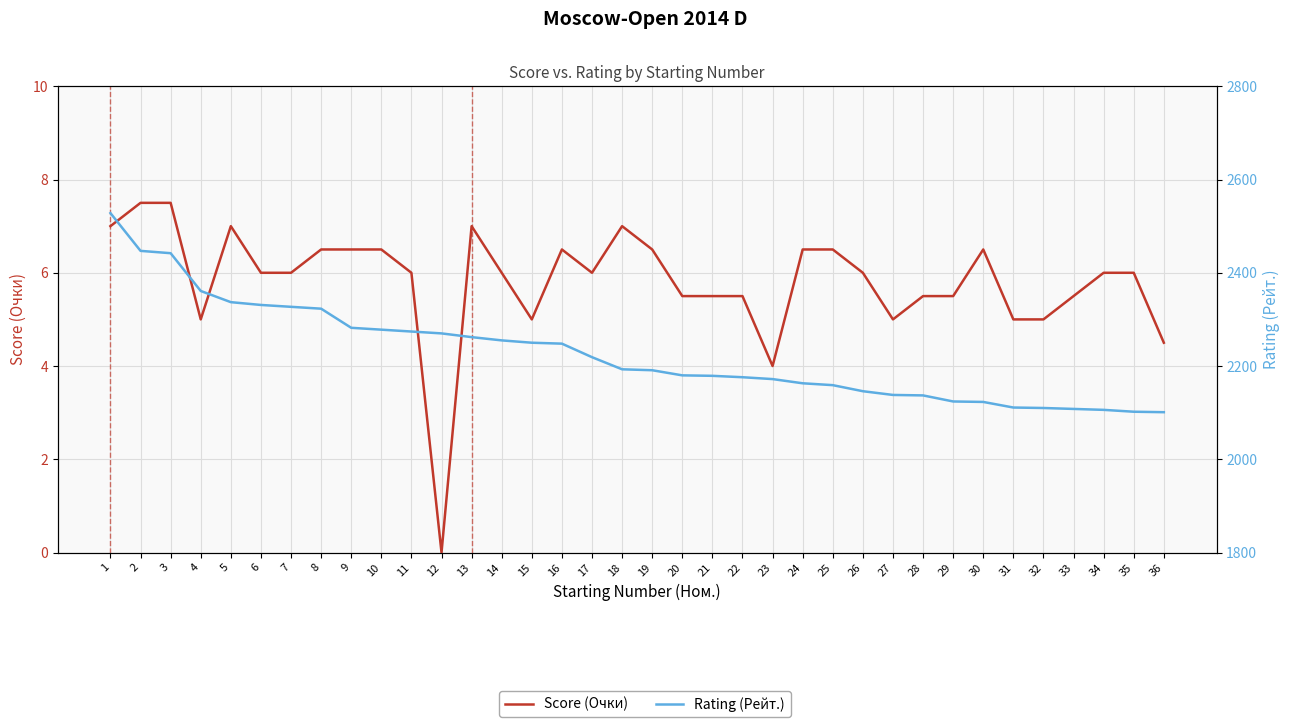

What is the approximate value of Rating (Рейт.) at 7?

2327.0